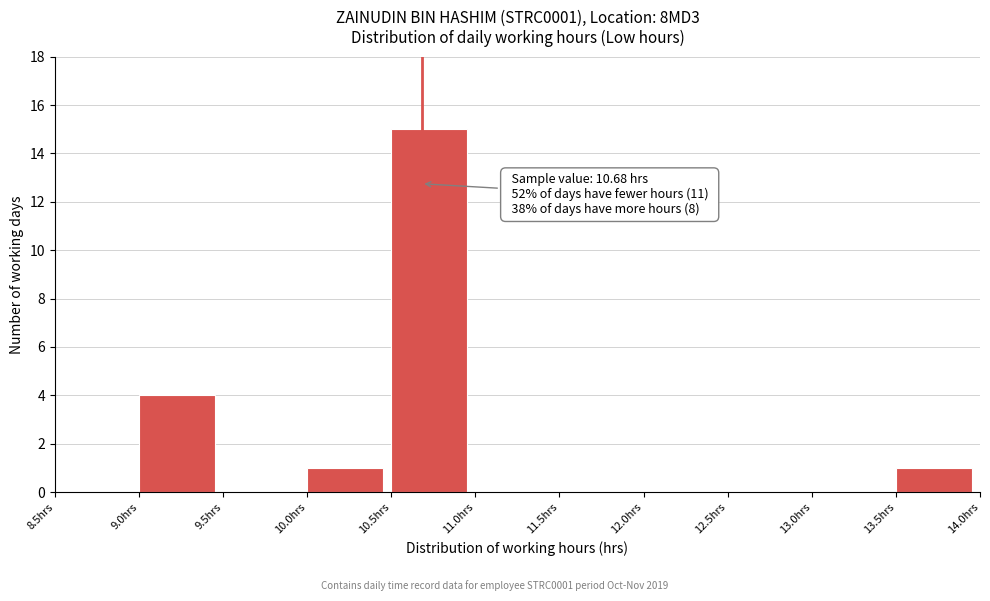

Over which range of the x-axis is the bar tallest?

10.5 to 11.0